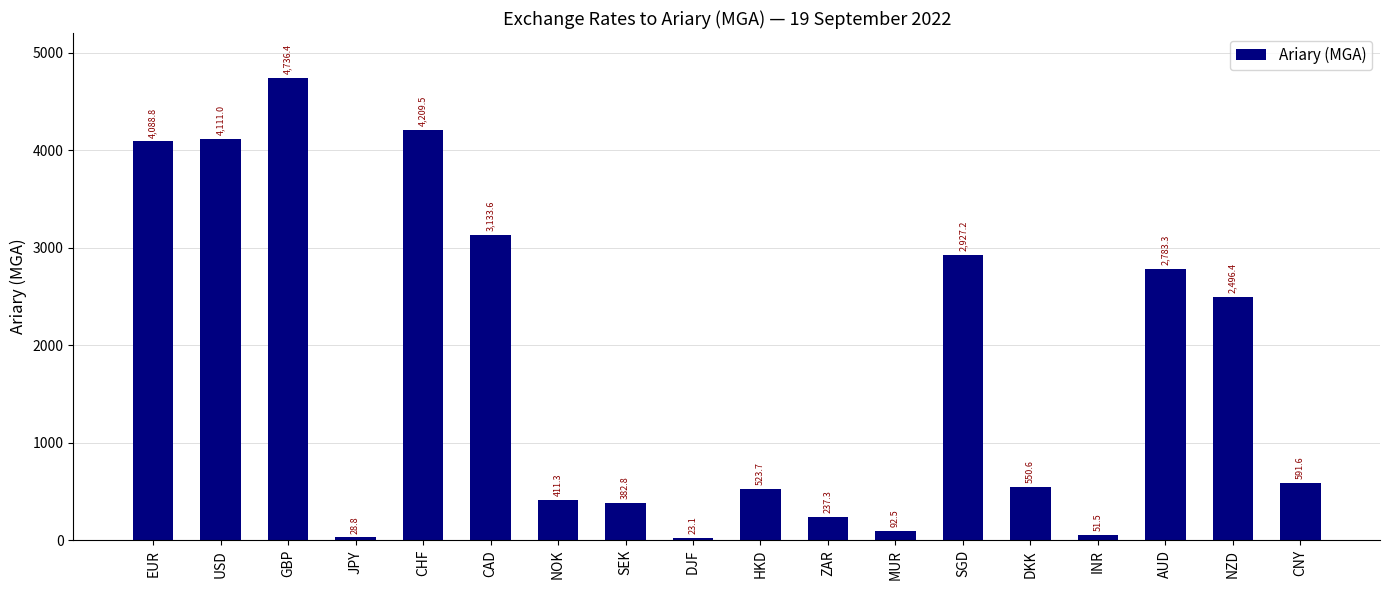

List the labels in order of value, largest first.

GBP, CHF, USD, EUR, CAD, SGD, AUD, NZD, CNY, DKK, HKD, NOK, SEK, ZAR, MUR, INR, JPY, DJF